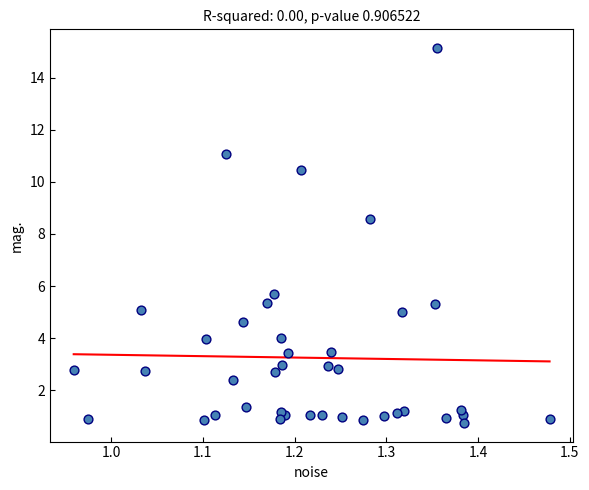

What Y value in the scatter plot is closest to 7?

5.7